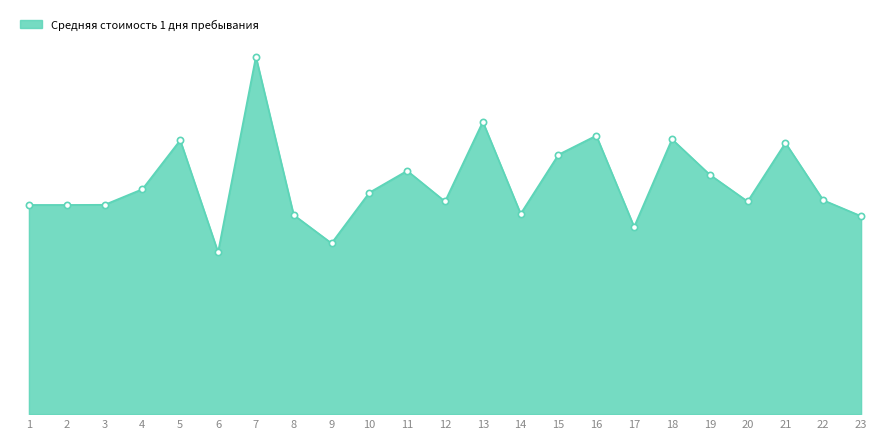

List the labels in order of value, smallest first.

6, 9, 17, 23, 8, 14, 1, 2, 3, 20, 12, 22, 10, 4, 19, 11, 15, 21, 5, 18, 16, 13, 7